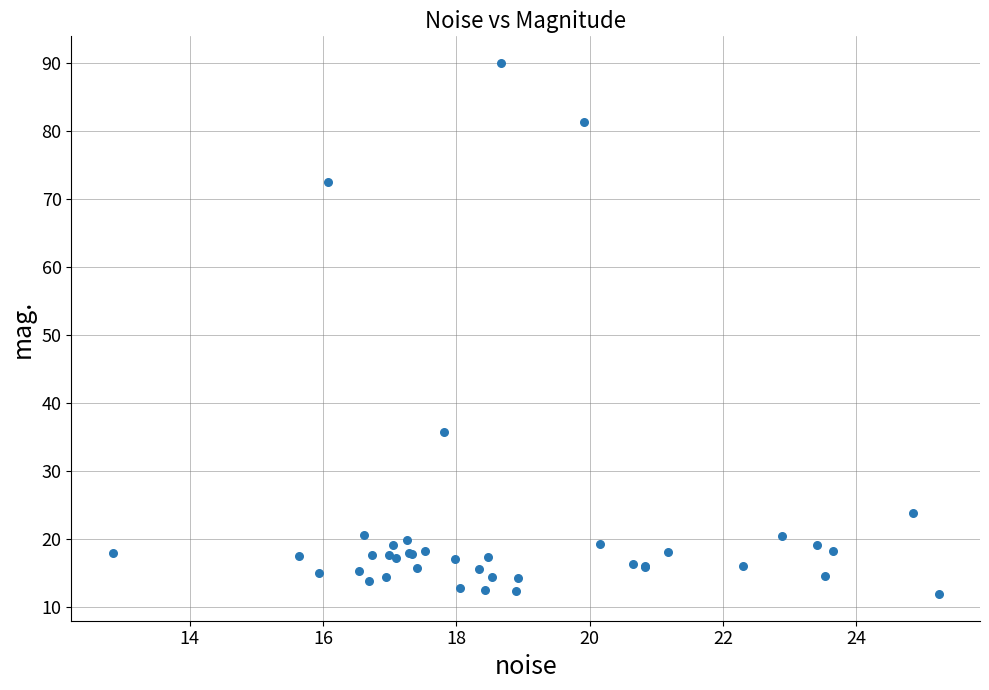

What Y value in the scatter plot is closest to 50?

35.8